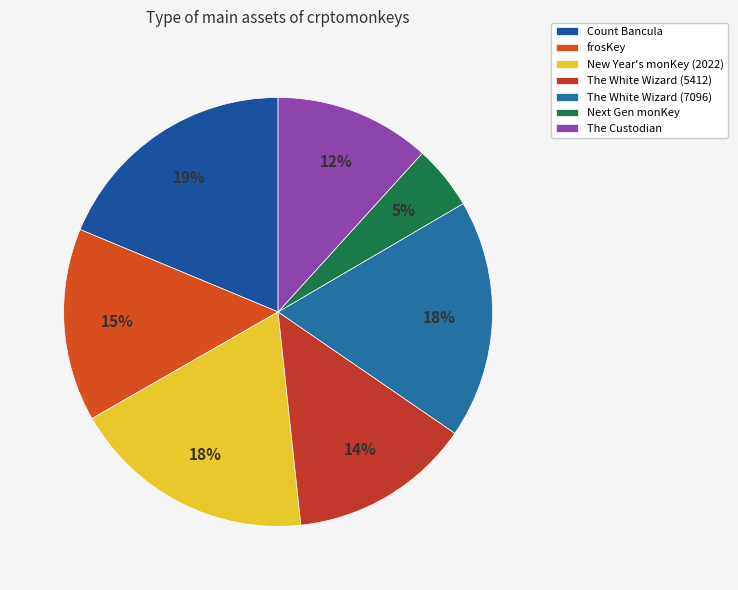

Do Next Gen monKey and The White Wizard (7096) together represent more than half of the pie?

No